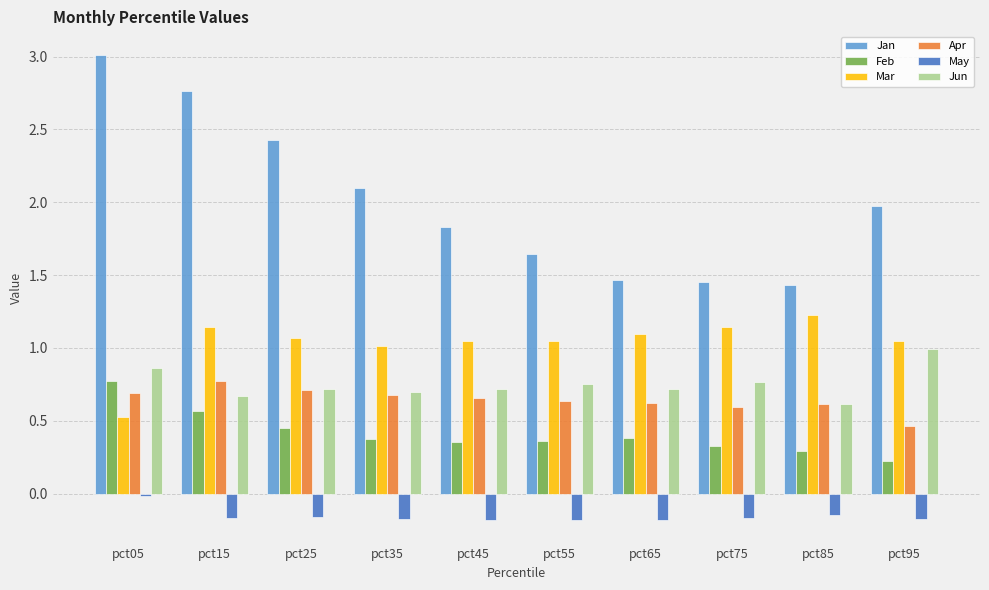

What is the sum of the Apr values at pct35 and pct05?

1.4